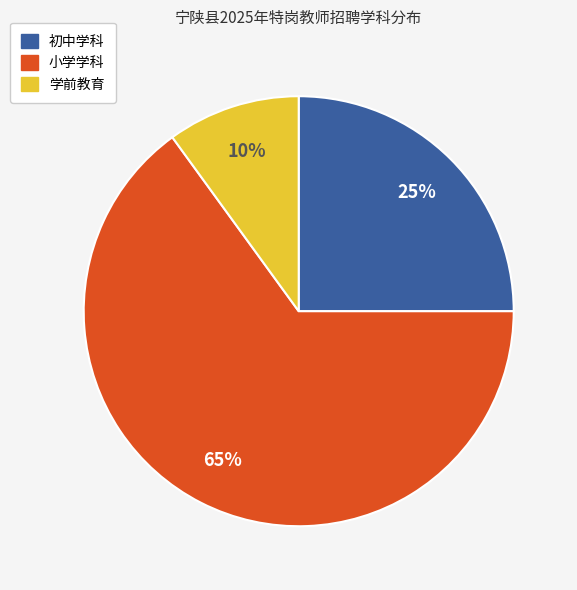

To the nearest percent, what is the average slice percentage?

33%